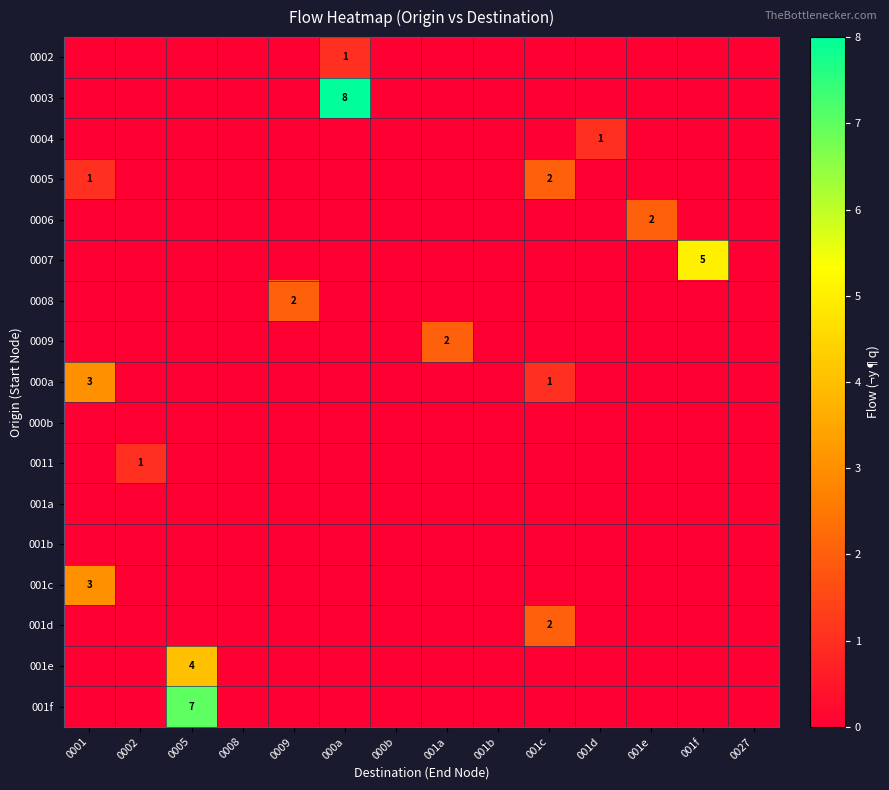

What is the difference between the highest and lowest values at 0009?

2